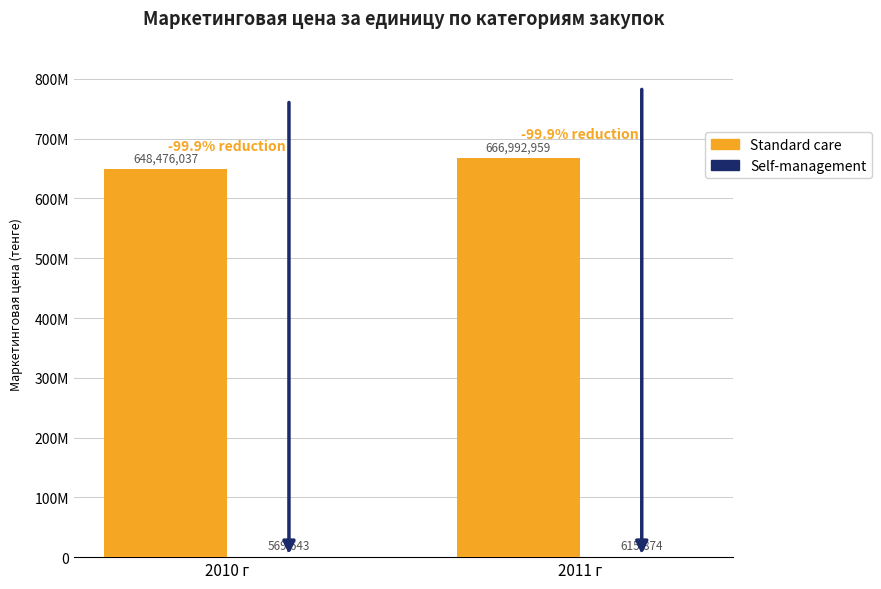

Count the Standard care values in the range 648476037 to 666992959.

2